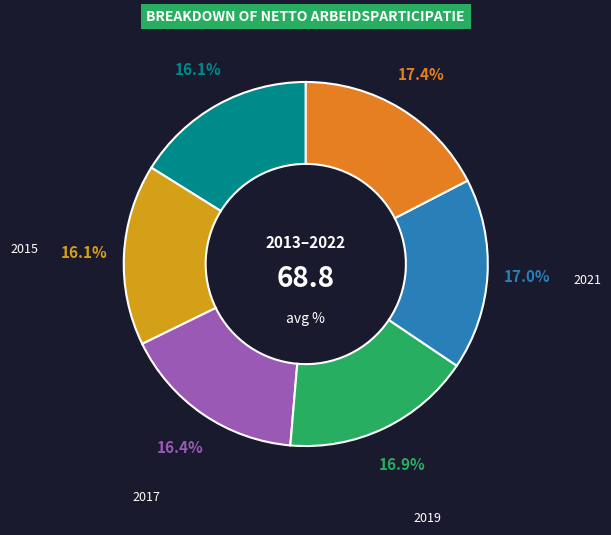

Which has a higher value, 2015 or 2022?

2022